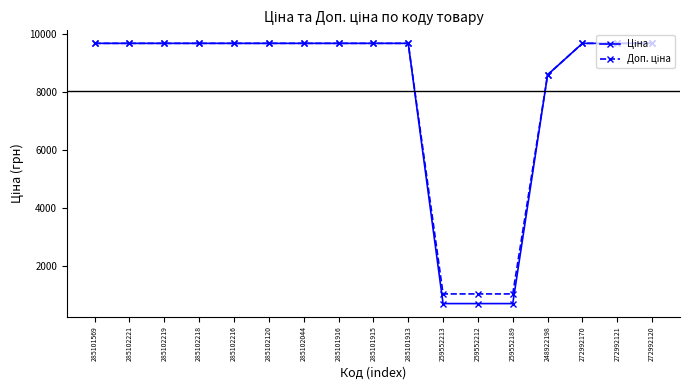

At how many categories does at least one series exceed 1798?

14